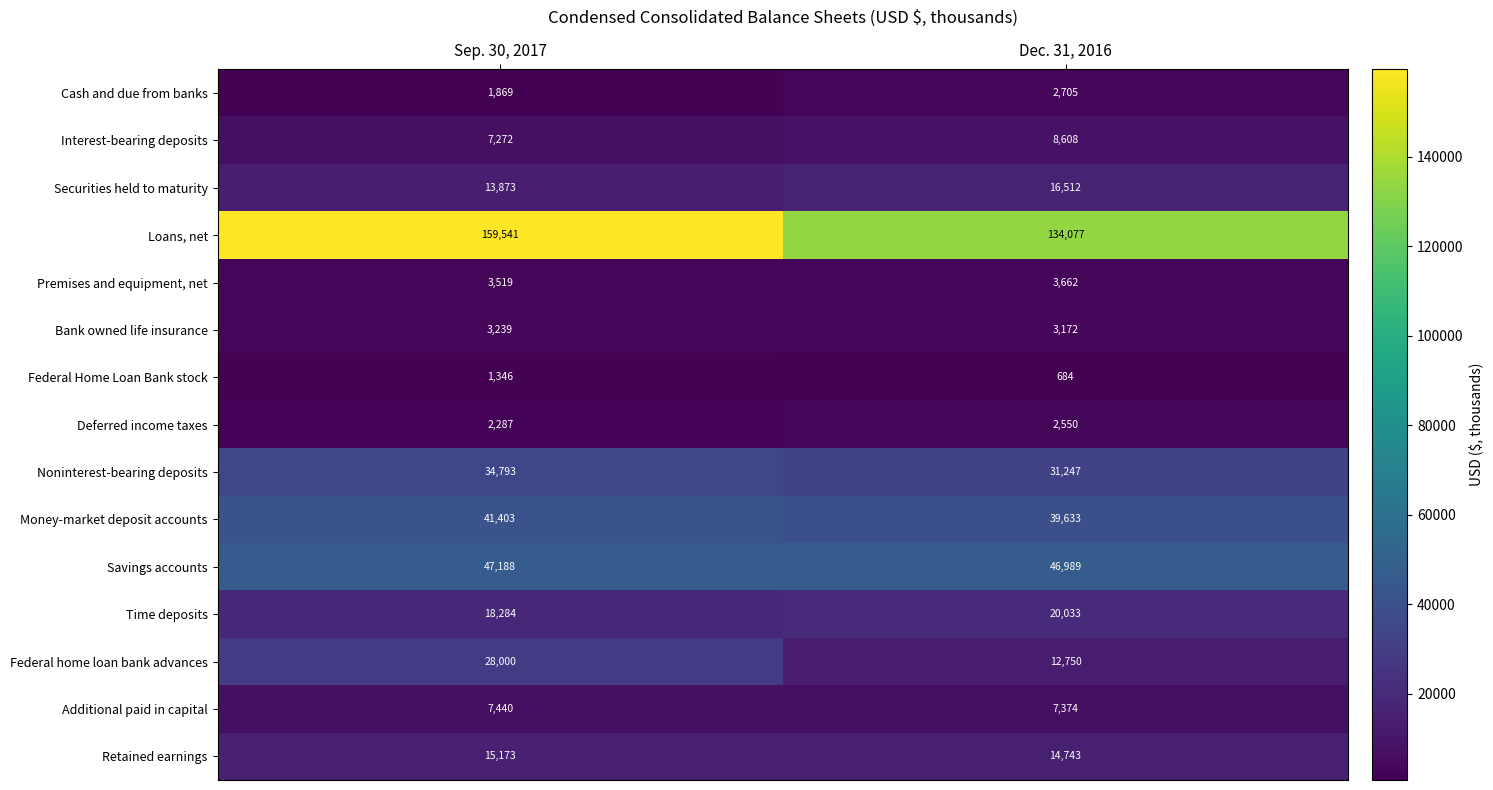

Count the number of categories in the chart.

2